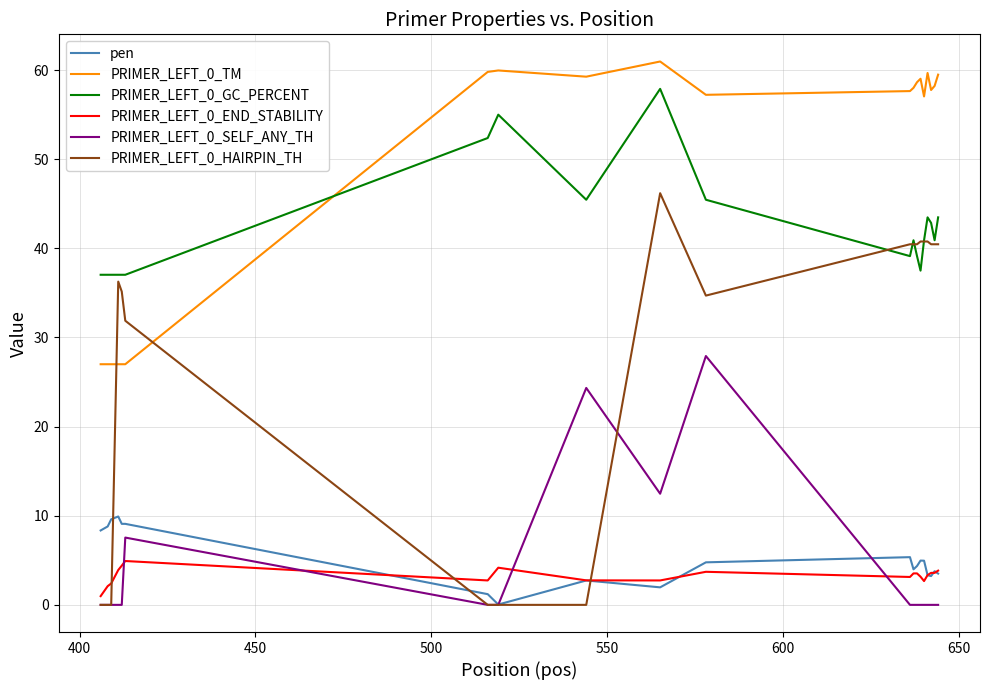

True or false: PRIMER_LEFT_0_END_STABILITY and PRIMER_LEFT_0_GC_PERCENT intersect in this chart.

False